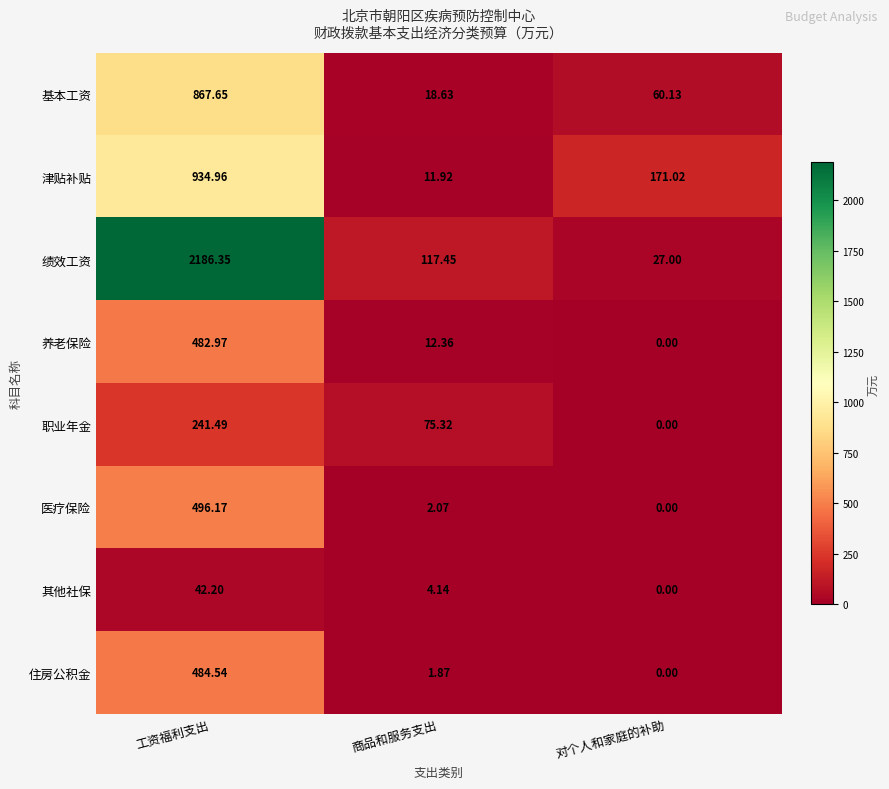

At which label is 医疗保险 closest to 248?

商品和服务支出